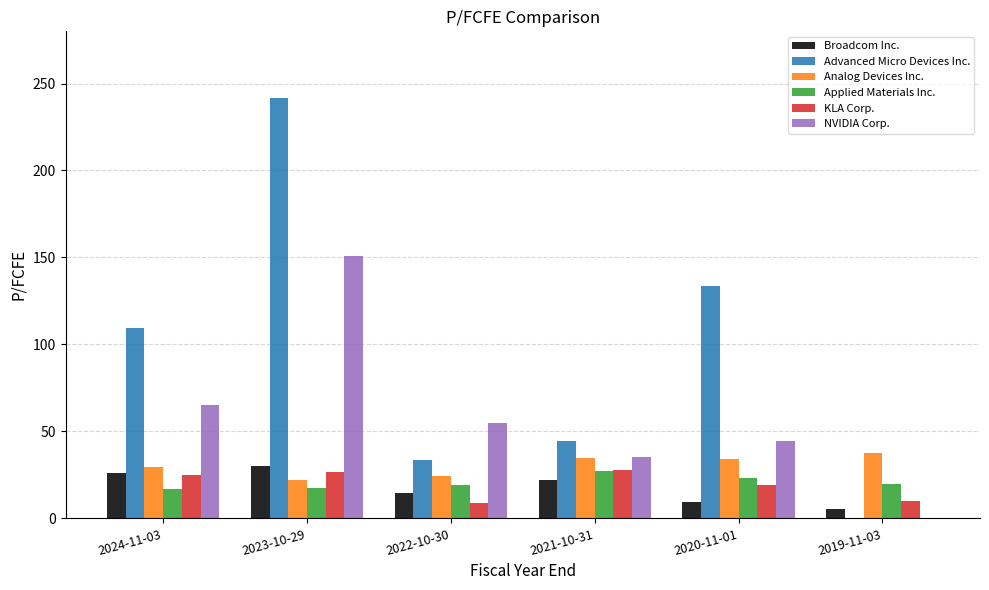

What is the spread (max minus min) of values at 2024-11-03?

92.6